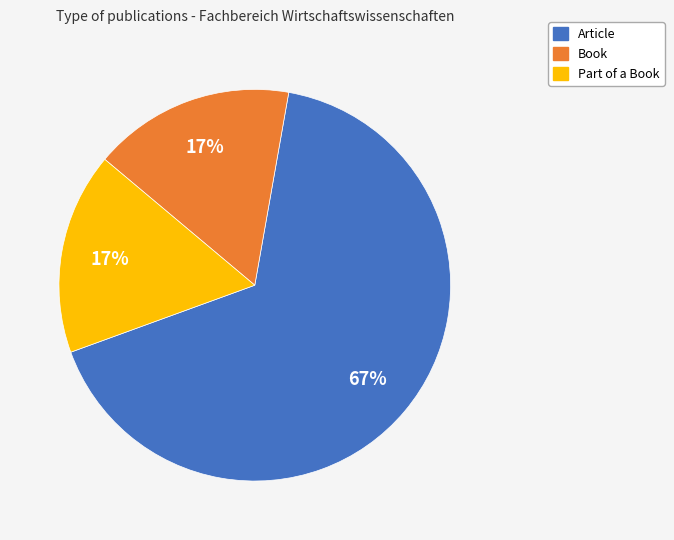

The Article slice represents 67% of the pie. True or false?

True